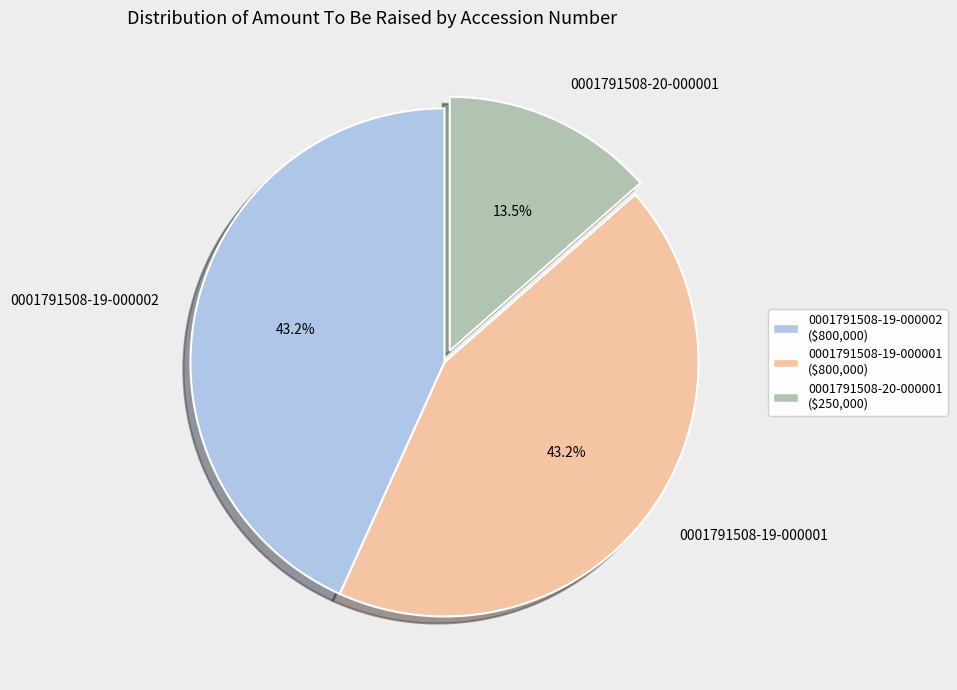

Is there a majority slice in this chart?

No